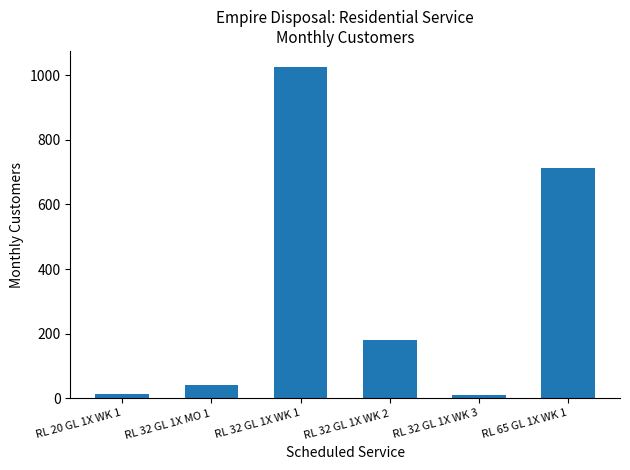

Which has a higher value, RL 32 GL 1X WK 3 or RL 32 GL 1X WK 2?

RL 32 GL 1X WK 2